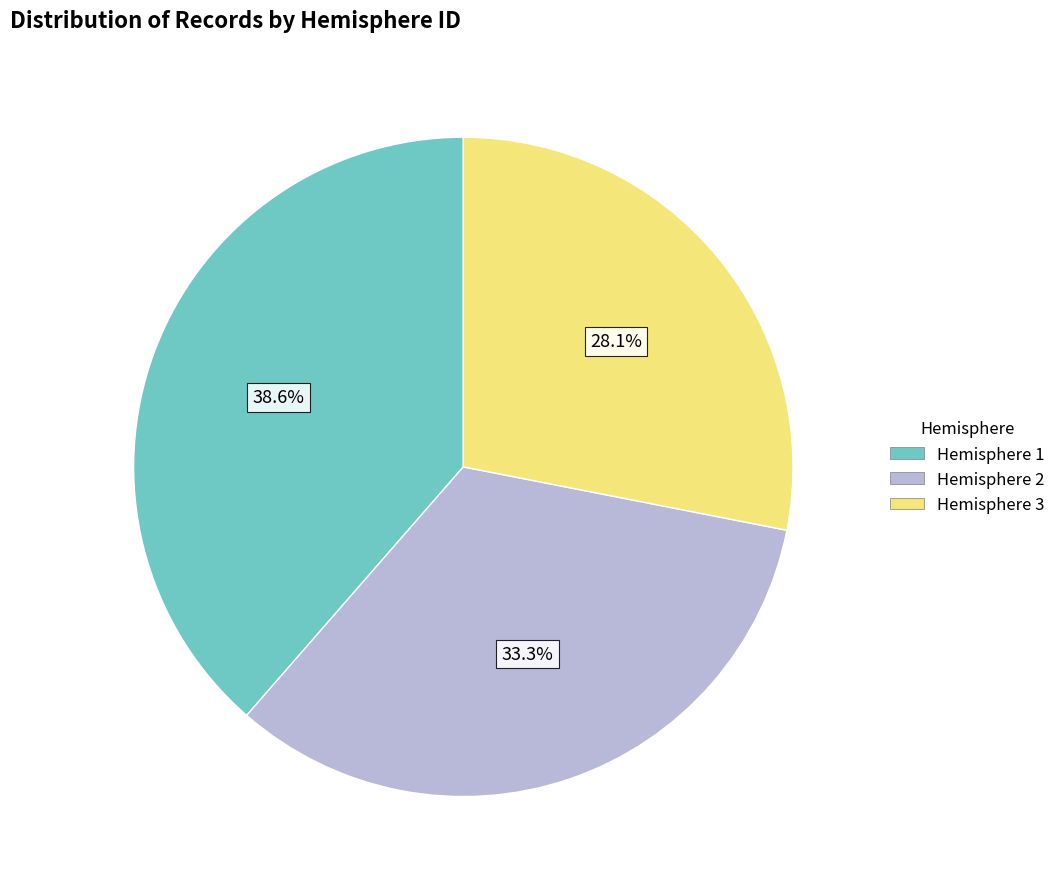

Rank the categories by value from highest to lowest.

Hemisphere 1, Hemisphere 2, Hemisphere 3